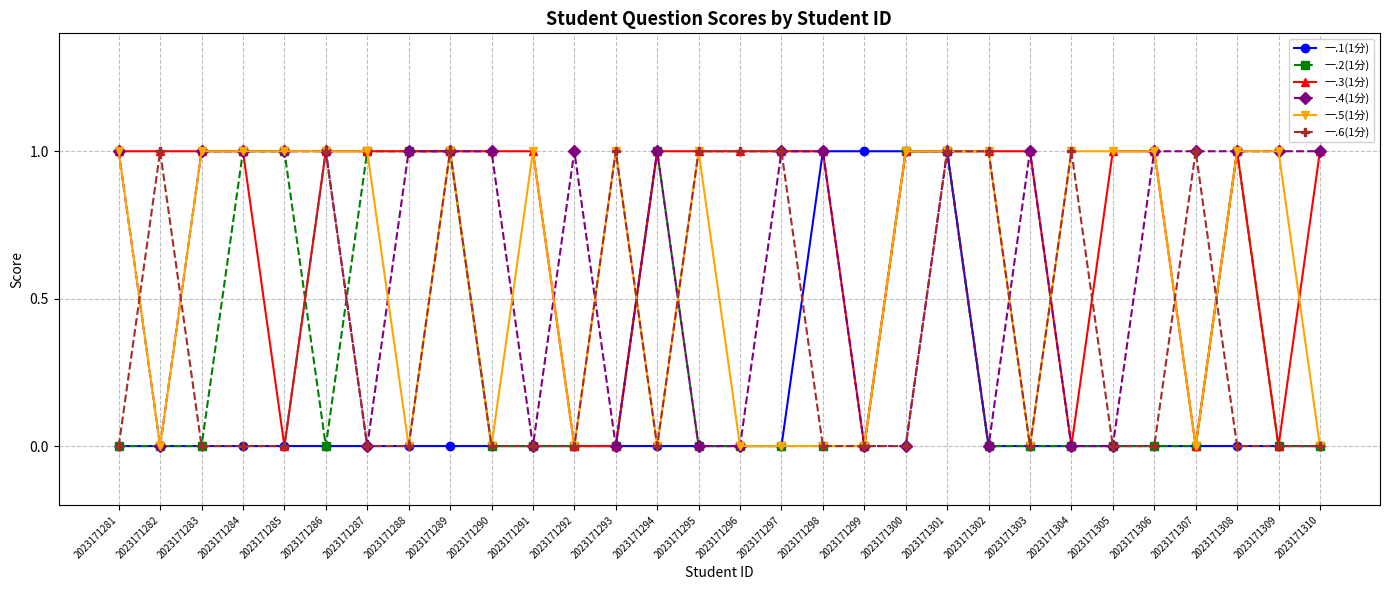

What is the value of the 一.6(1分) point at the 13th from the left?

1